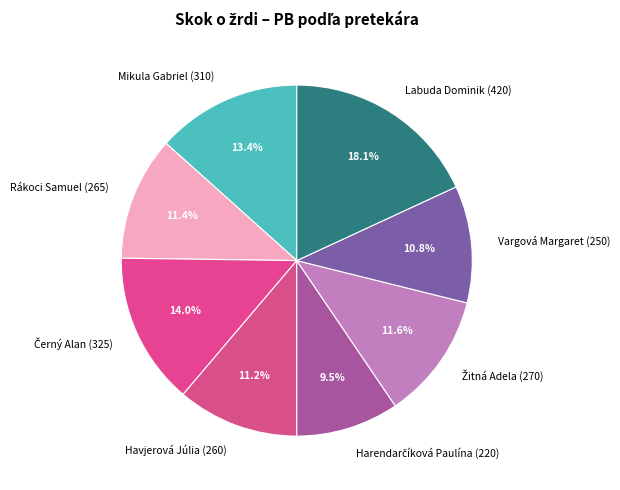

What is the largest slice in the pie chart?

Labuda Dominik (420)